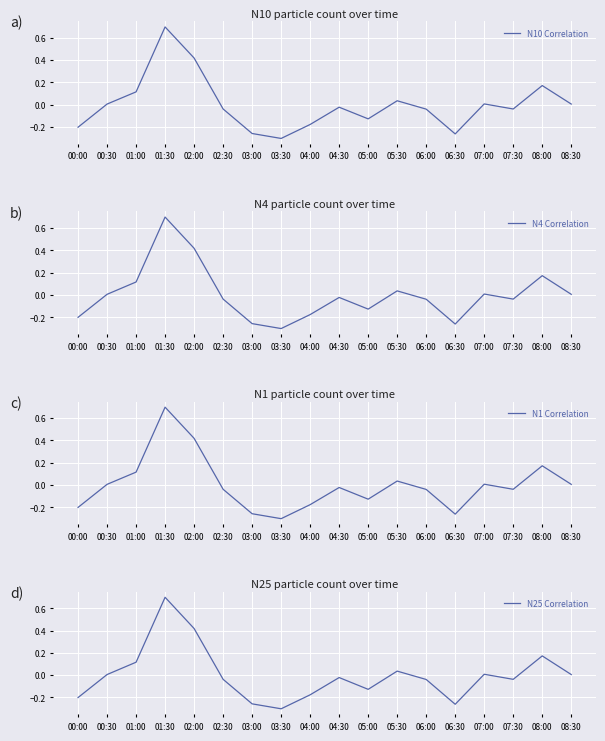

At which category is the sum across all series the highest?

01:30